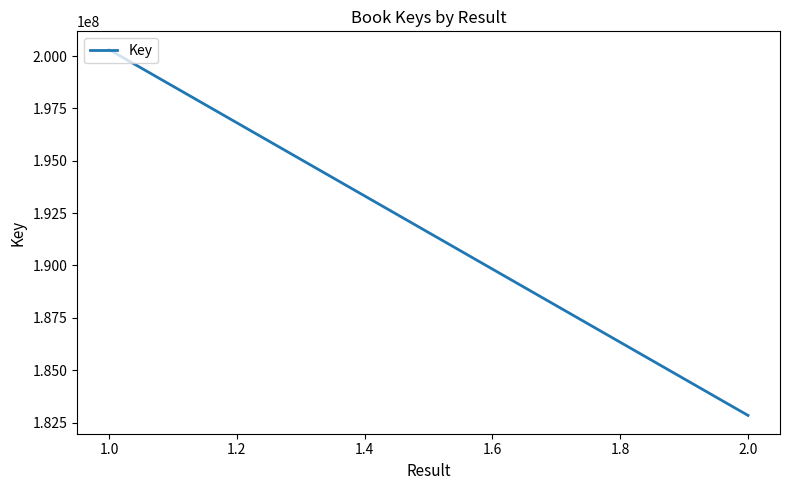

What is the maximum value shown in the chart?

200308830